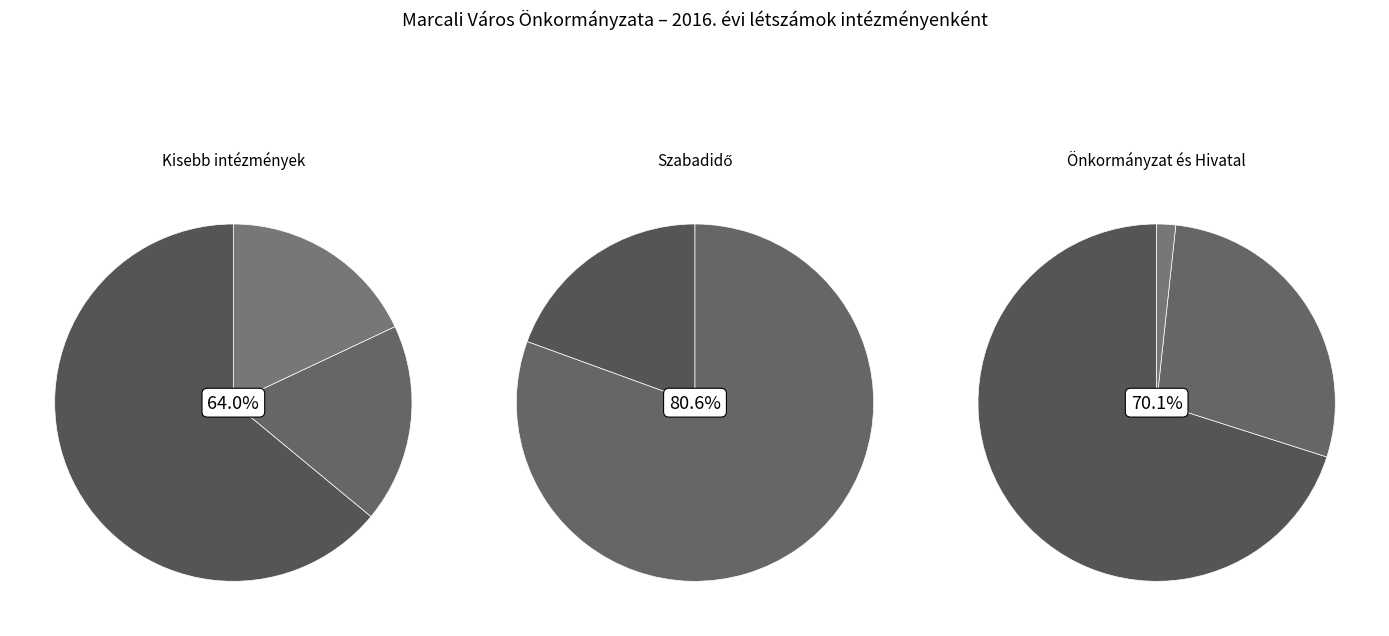

What percentage is the GAMESZ slice, to the nearest percent?

16%